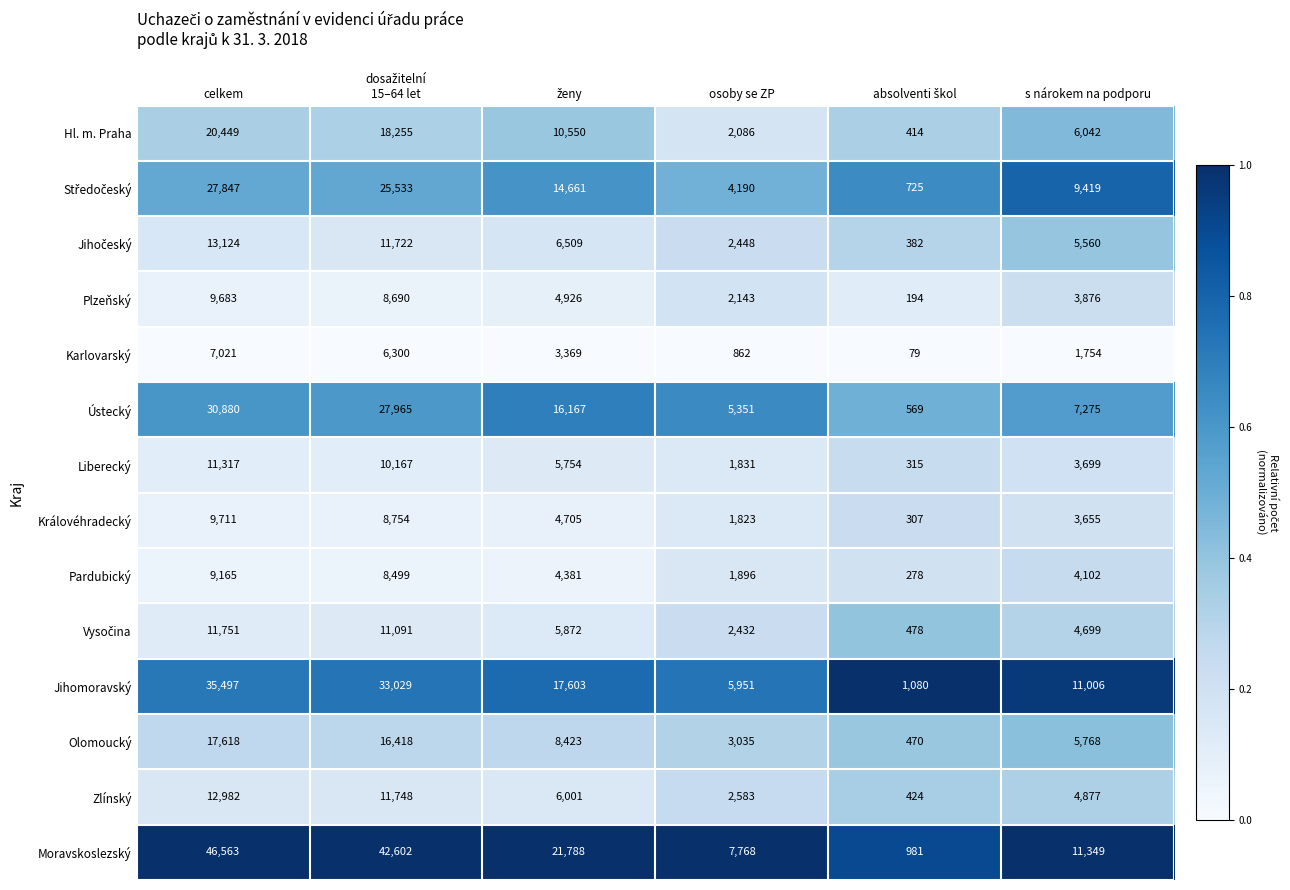

Which series has the largest total across all categories?

Moravskoslezský